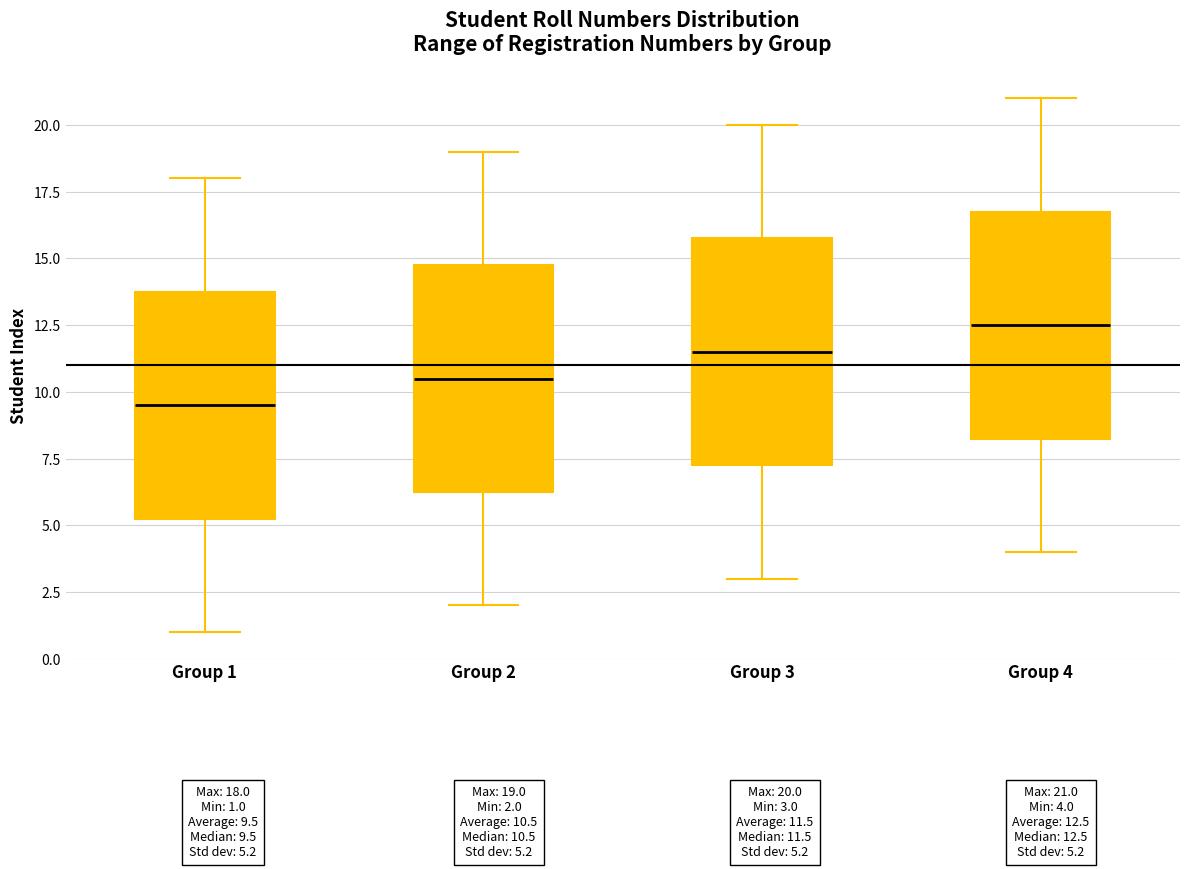

Reading left to right, transcribe this box plot: for each box, give where its median line is, the range the box spans, and where its two whiskers end, as read against the y-axis. The values are not printed on the chart, so give them approximately, as read against the axis.

Group 1: median 9.5, box 5.5 to 14.0, whiskers 1.0 to 18.0
Group 2: median 10.5, box 6.5 to 15.0, whiskers 2.0 to 19.0
Group 3: median 11.5, box 7.5 to 16.0, whiskers 3.0 to 20.0
Group 4: median 12.5, box 8.5 to 17.0, whiskers 4.0 to 21.0